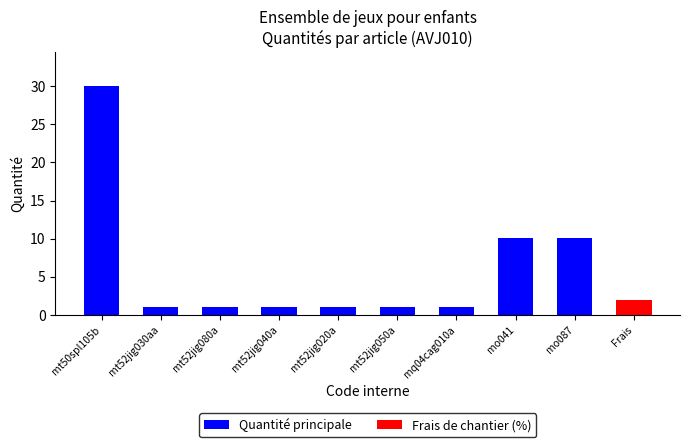

Which has a higher value, mo041 or mt52jig080a?

mo041